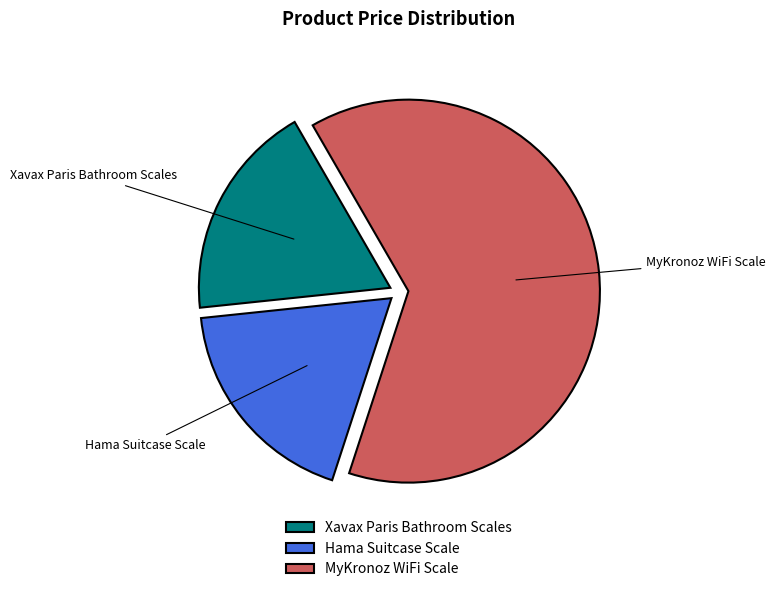

Which category has the biggest portion of the pie?

MyKronoz WiFi Scale